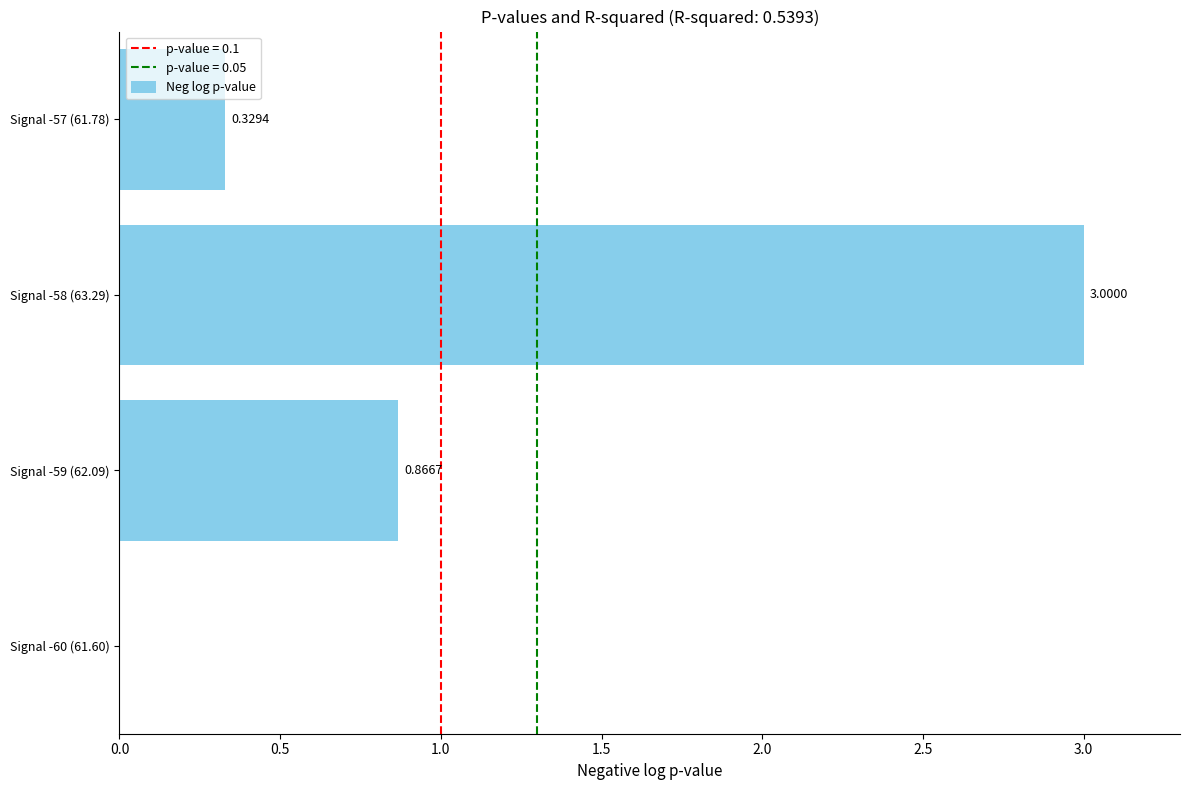

What is the change in value from Signal -60 (61.60) to Signal -59 (62.09)?

+0.9